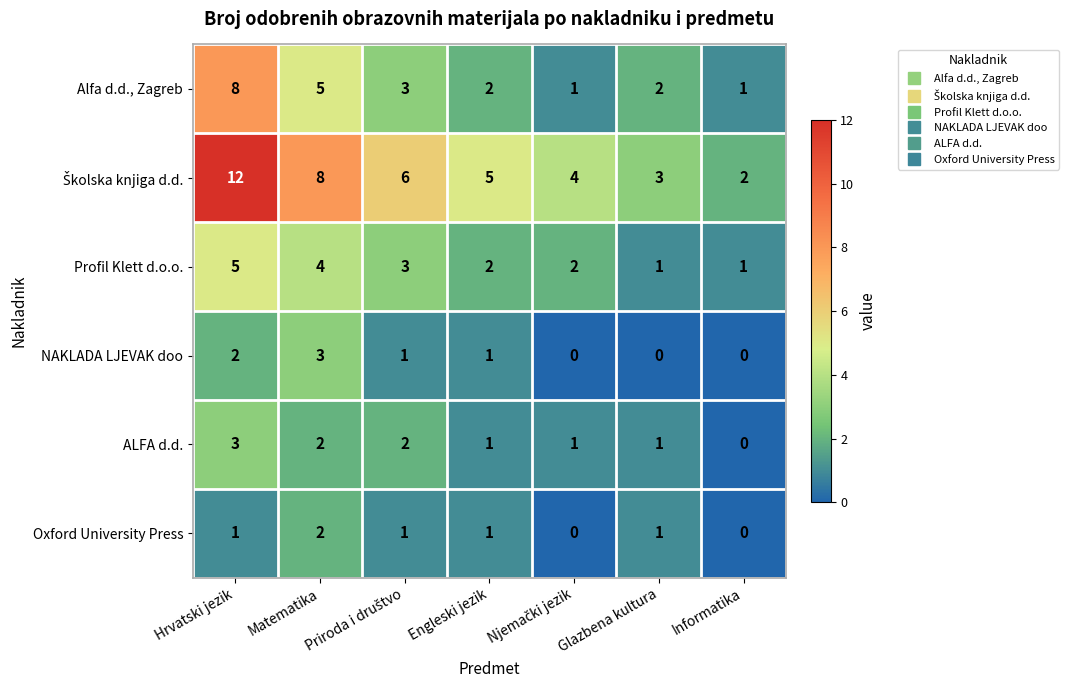

The NAKLADA LJEVAK doo series shows 3 at Hrvatski jezik. True or false?

False